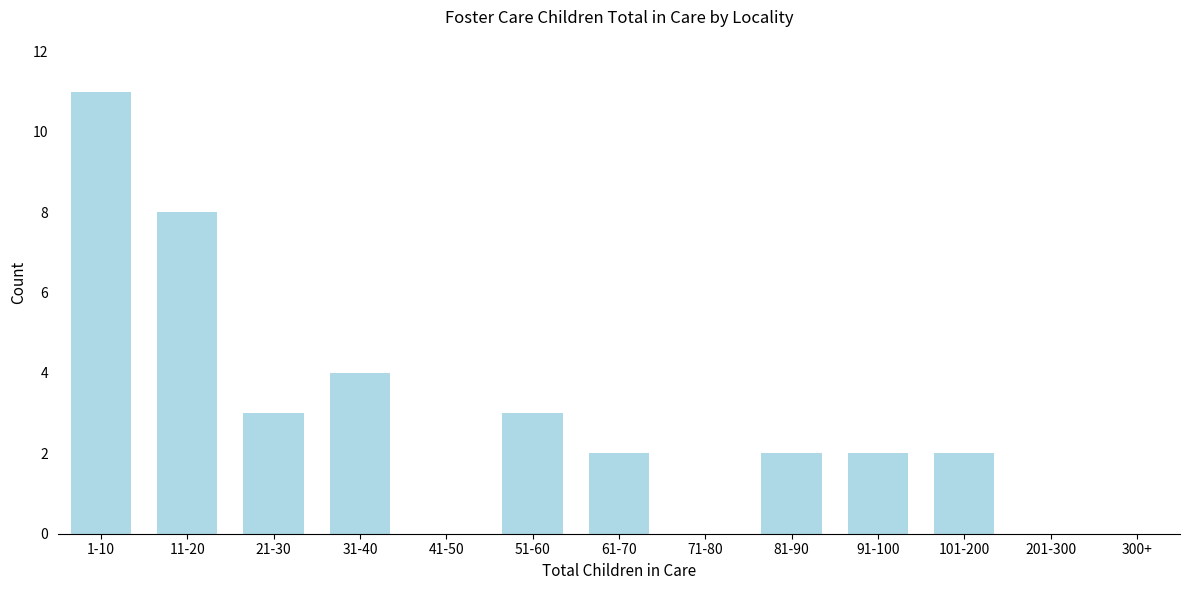

Reading left to right, what are all the values shown in this chart?

1-10=11	11-20=8	21-30=3	31-40=4	41-50=0	51-60=3	61-70=2	71-80=0	81-90=2	91-100=2	101-200=2	201-300=0	300+=0